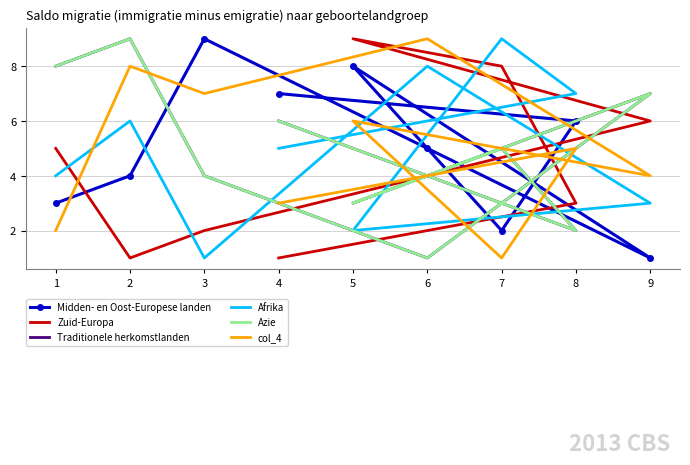

True or false: Azie and Traditionele herkomstlanden intersect in this chart.

False